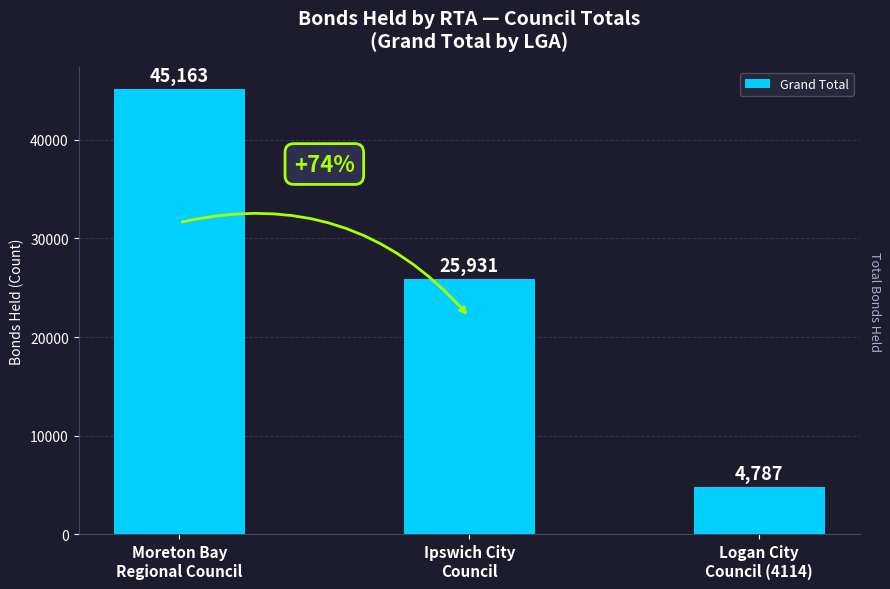

Does the chart contain any negative values?

No